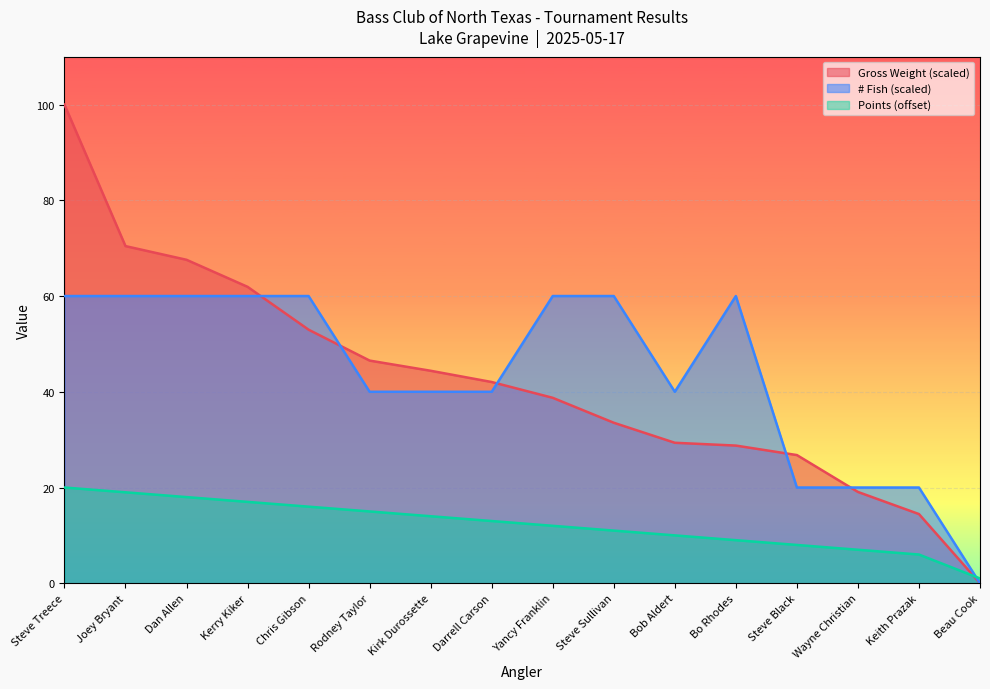

What is the value of the # Fish point at the 11th from the left?

40.0